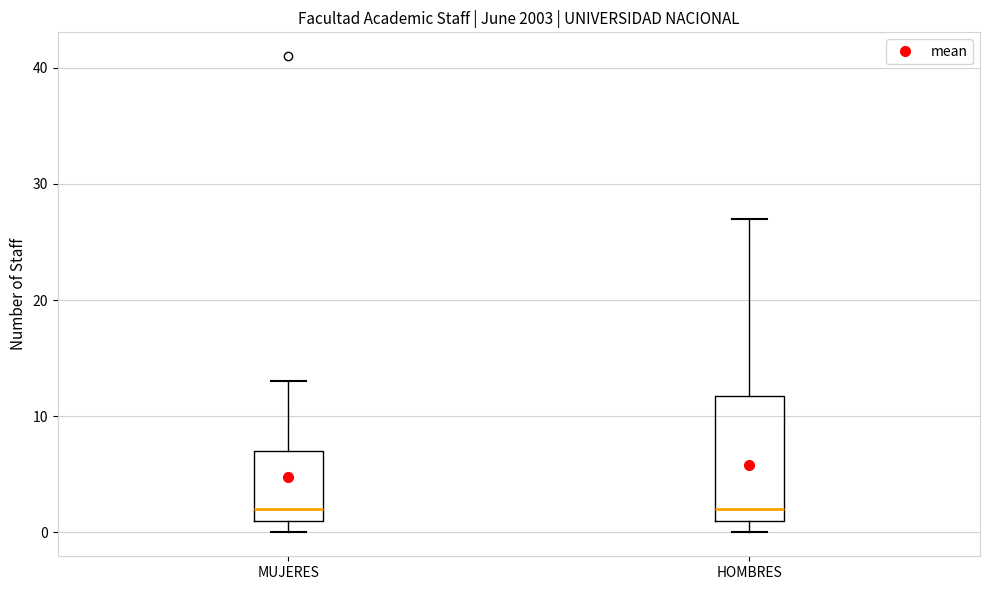

Comparing the boxes themselves (not the whiskers), which one is the tallest?

HOMBRES